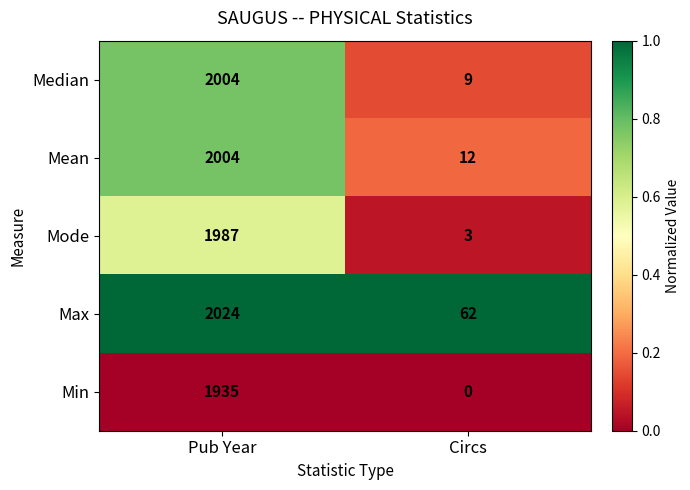

What is the total value across all series at Circs?

86